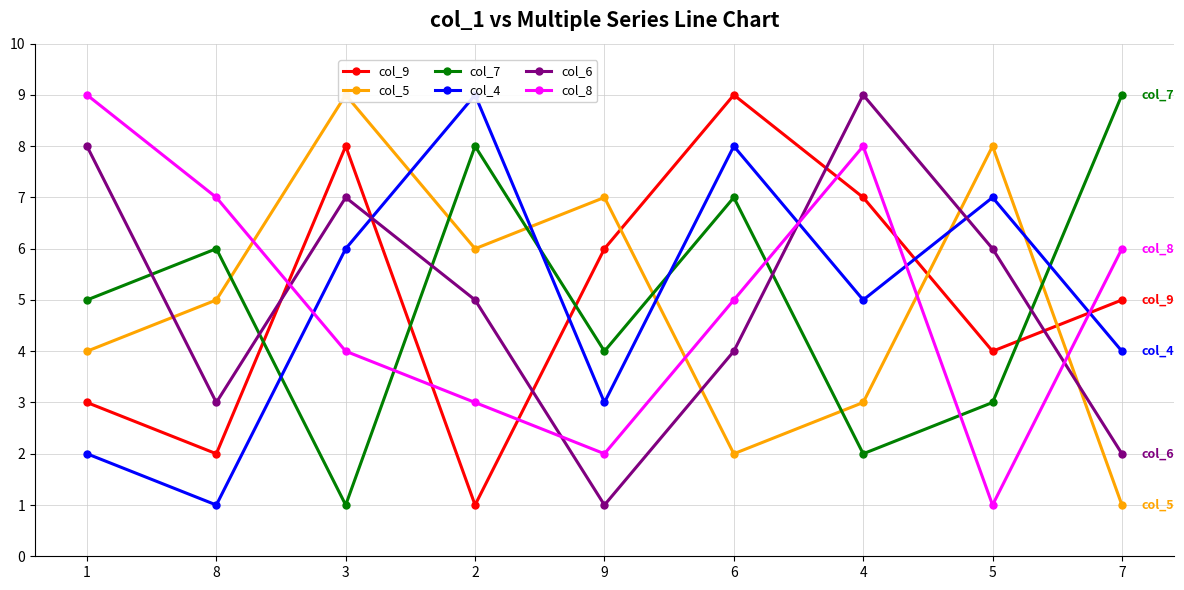

Where is the first local minimum for col_7?

3